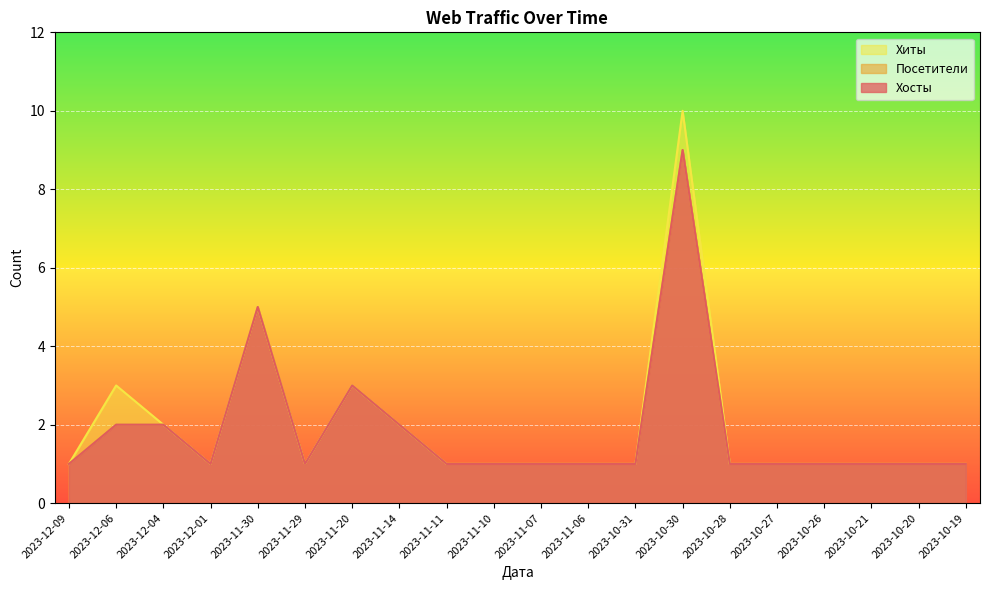

What is the label of the 10th point from the right?

2023-11-07